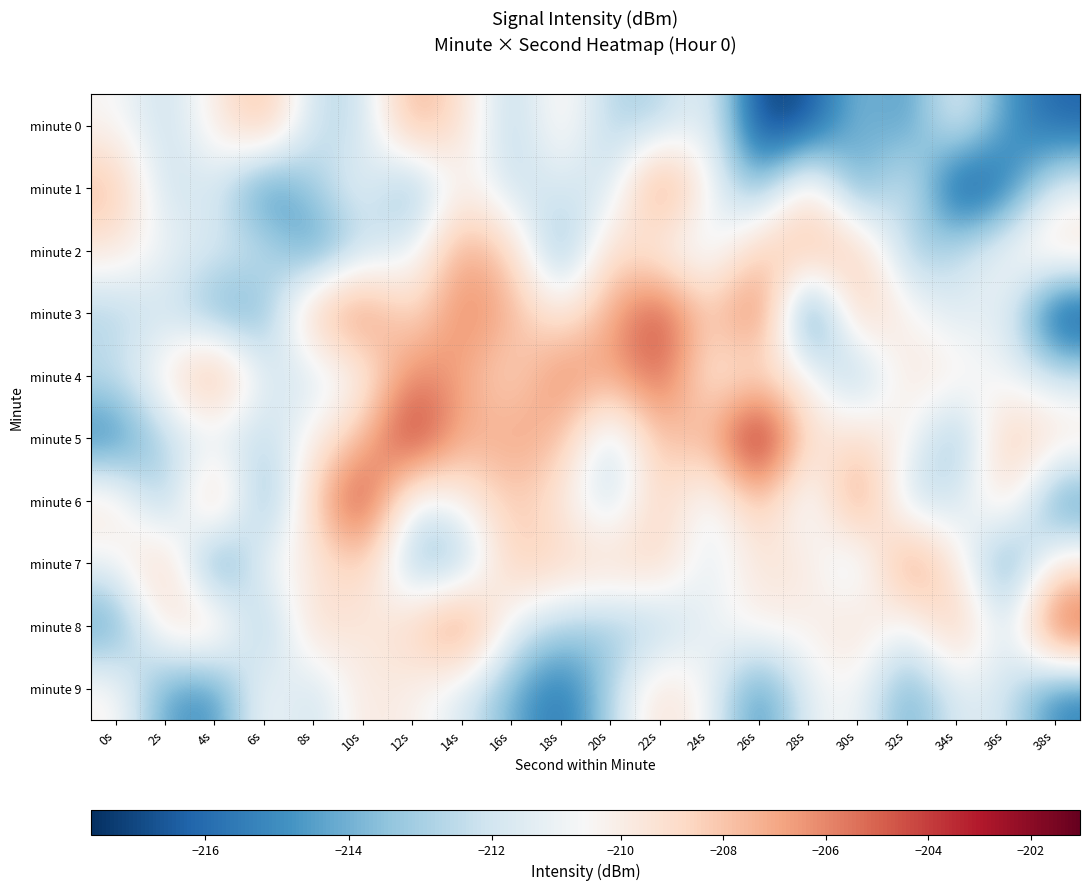

At how many categories does at least one series exceed -211?

20